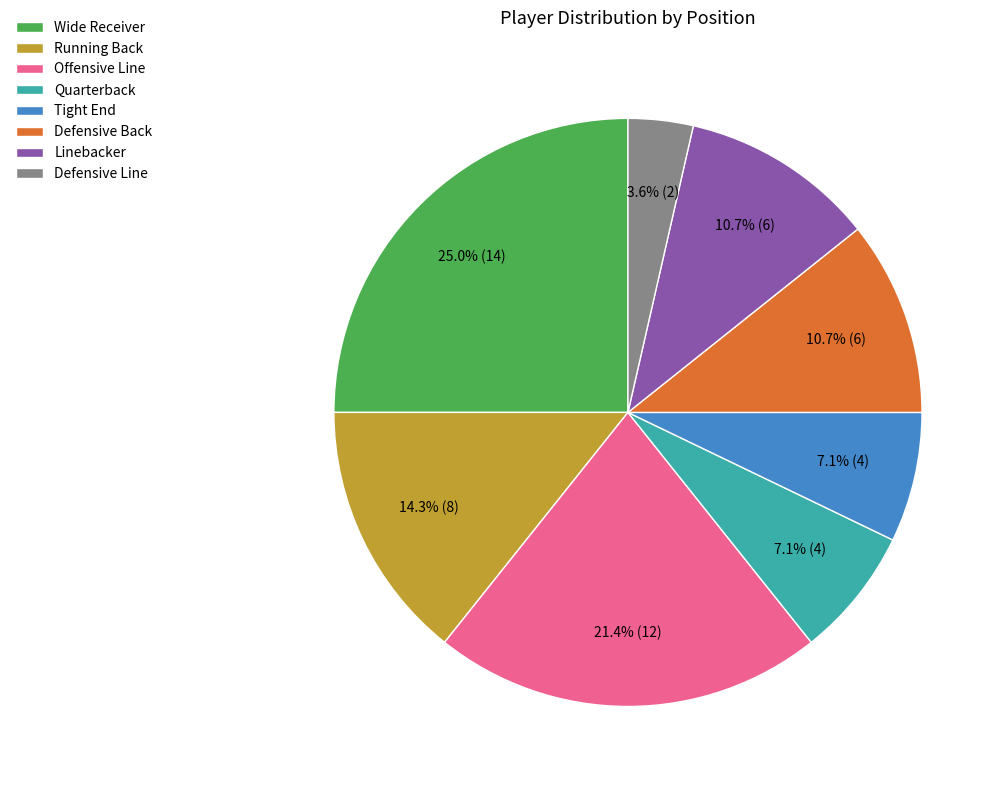

Is it true that Defensive Back is 11% of the pie?

True